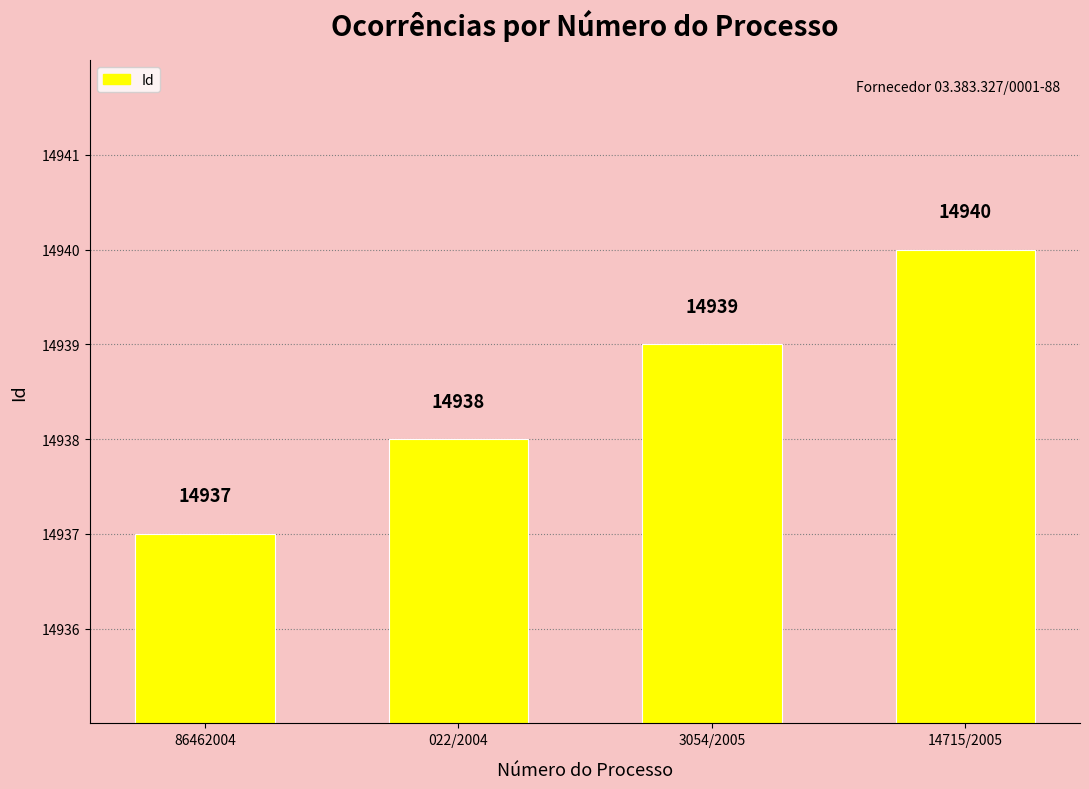

What is the approximate value at 3054/2005?

14939